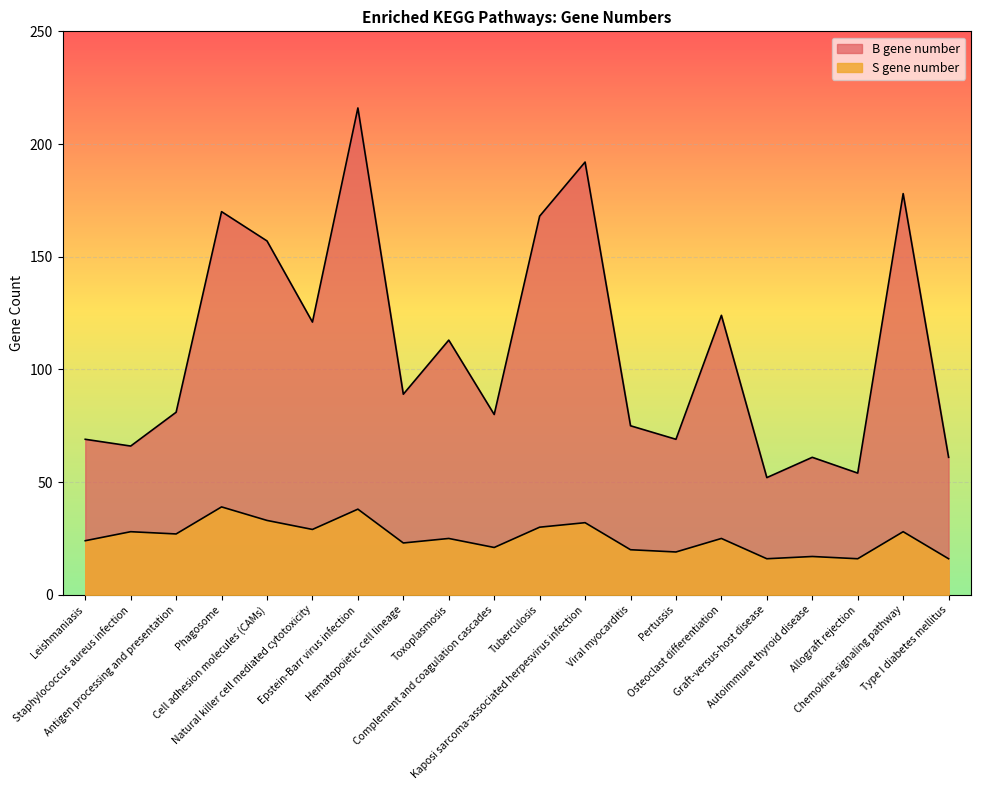

The value of B gene number at Hematopoietic cell lineage is 126. True or false?

False